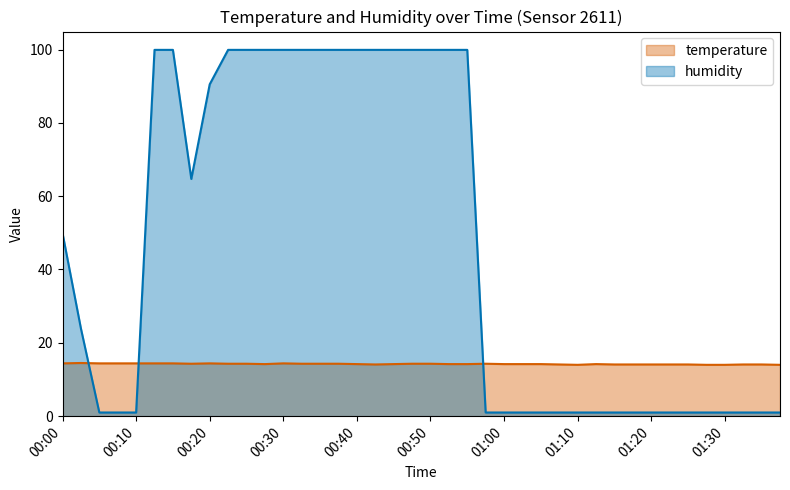

How many data points does each series have?

40